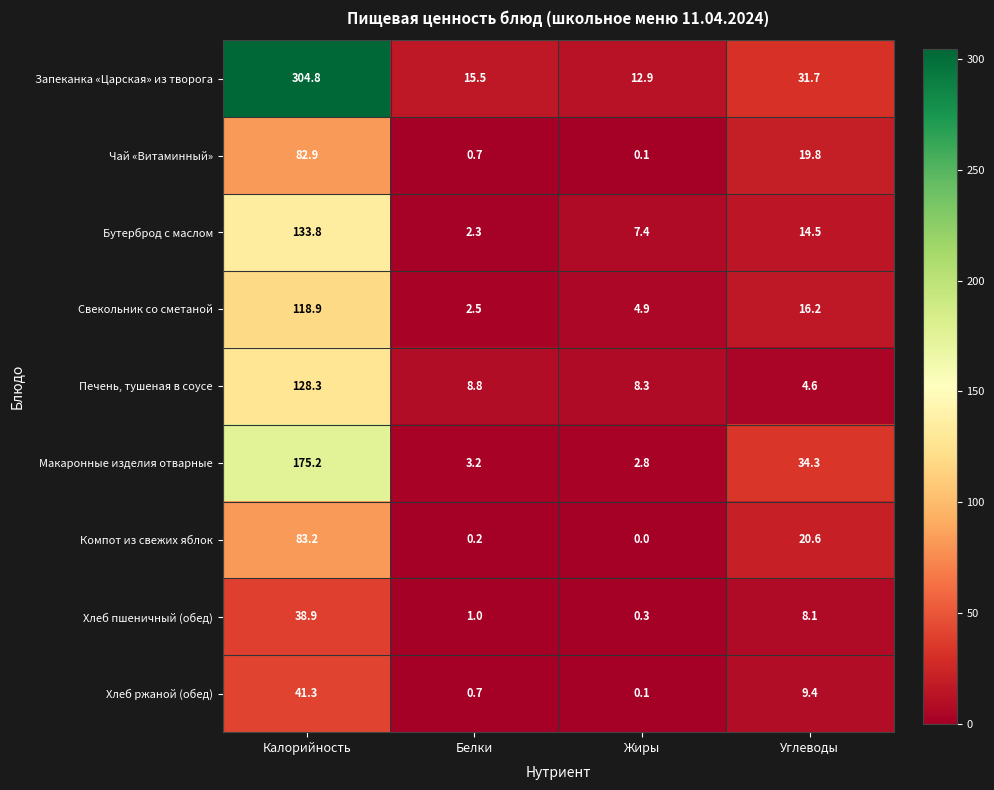

What is the sum of all Печень, тушеная в соусе values?

150.0